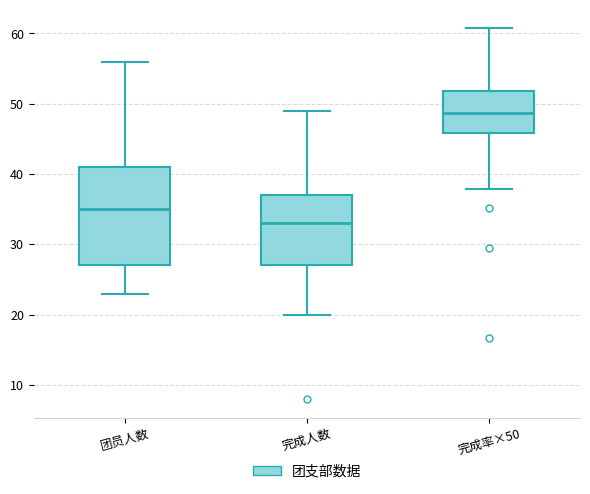

Reading left to right, transcribe this box plot: for each box, give where its median line is, the range the box spans, and where its two whiskers end, as read against the y-axis. The values are not printed on the chart, so give them approximately, as read against the axis.

团员人数: median 35, box 27 to 41, whiskers 23 to 56
完成人数: median 33, box 27 to 37, whiskers 20 to 49
完成率×50: median 49, box 46 to 52, whiskers 38 to 61